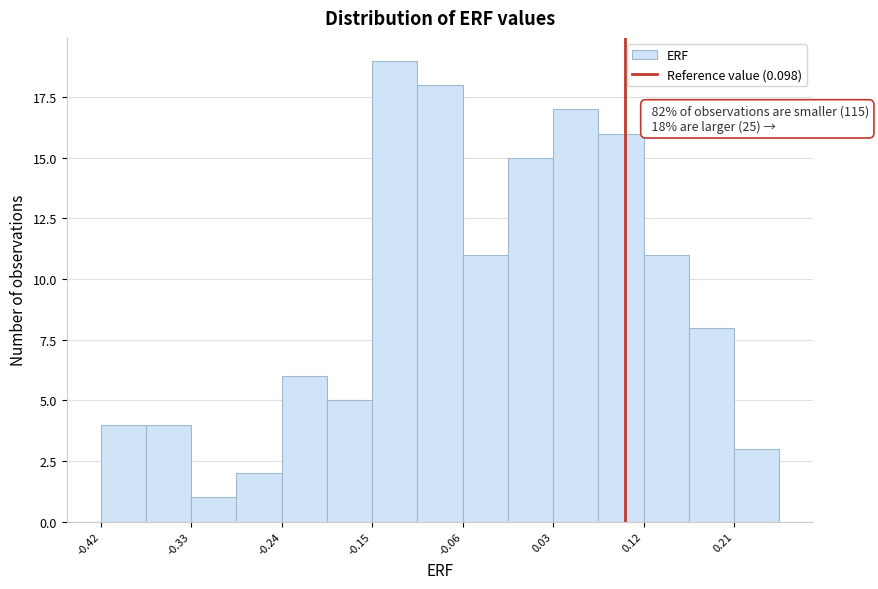

Over which range of the x-axis is the bar tallest?

-0.15 to -0.11